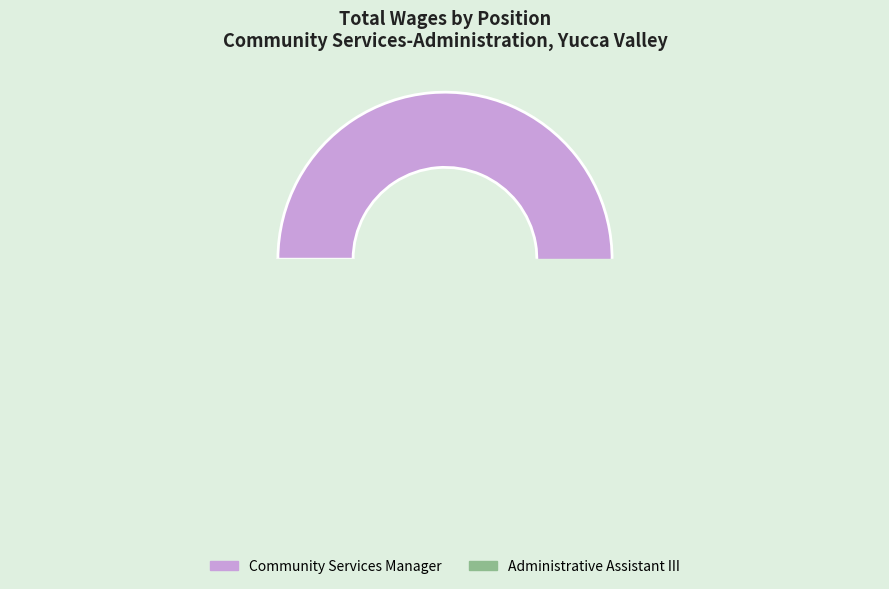

To the nearest percent, what is the combined percentage of Community Services Manager and Administrative Assistant III?

100%